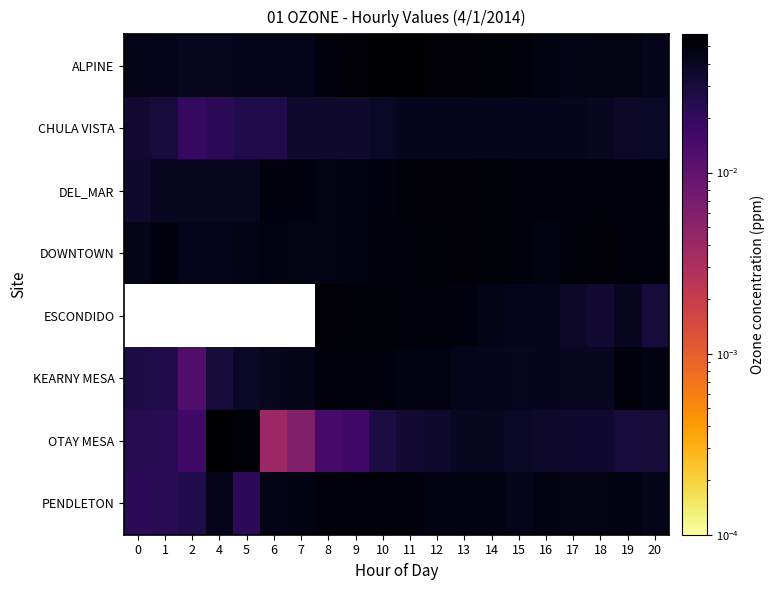

Reading left to right, extract all data points from this chart.

ALPINE: 0=0.0	1=0.0	2=0.0	4=0.0	5=0.0	6=0.0	7=0.0	8=0.1	9=0.1	10=0.1	11=0.1	12=0.1	13=0.1	14=0.1	15=0.1	16=0.0	17=0.0	18=0.0	19=0.0	20=0.0
CHULA VISTA: 0=0.0	1=0.0	2=0.0	4=0.0	5=0.0	6=0.0	7=0.0	8=0.0	9=0.0	10=0.0	11=0.0	12=0.0	13=0.0	14=0.0	15=0.0	16=0.0	17=0.0	18=0.0	19=0.0	20=0.0
DEL_MAR: 0=0.0	1=0.0	2=0.0	4=0.0	5=0.0	6=0.0	7=0.0	8=0.0	9=0.0	10=0.0	11=0.1	12=0.1	13=0.1	14=0.1	15=0.1	16=0.1	17=0.1	18=0.1	19=0.1	20=0.0
DOWNTOWN: 0=0.0	1=0.0	2=0.0	4=0.0	5=0.0	6=0.0	7=0.0	8=0.0	9=0.0	10=0.1	11=0.1	12=0.1	13=0.1	14=0.1	15=0.1	16=0.0	17=0.1	18=0.1	19=0.1	20=0.1
ESCONDIDO: 0=0.0	1=0.0	2=0.0	4=0.0	5=0.0	6=0.0	7=0.0	8=0.1	9=0.1	10=0.1	11=0.1	12=0.1	13=0.0	14=0.0	15=0.0	16=0.0	17=0.0	18=0.0	19=0.0	20=0.0
KEARNY MESA: 0=0.0	1=0.0	2=0.0	4=0.0	5=0.0	6=0.0	7=0.0	8=0.1	9=0.0	10=0.0	11=0.0	12=0.0	13=0.0	14=0.0	15=0.0	16=0.0	17=0.0	18=0.0	19=0.1	20=0.0
OTAY MESA: 0=0.0	1=0.0	2=0.0	4=0.1	5=0.1	6=0.0	7=0.0	8=0.0	9=0.0	10=0.0	11=0.0	12=0.0	13=0.0	14=0.0	15=0.0	16=0.0	17=0.0	18=0.0	19=0.0	20=0.0
PENDLETON: 0=0.0	1=0.0	2=0.0	4=0.0	5=0.0	6=0.0	7=0.0	8=0.1	9=0.1	10=0.1	11=0.1	12=0.0	13=0.0	14=0.0	15=0.0	16=0.0	17=0.0	18=0.0	19=0.0	20=0.0